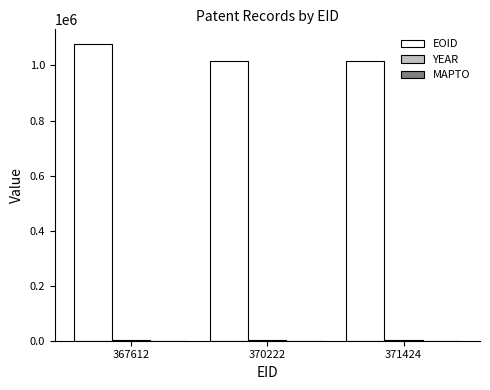

Which series has the largest total across all categories?

EOID